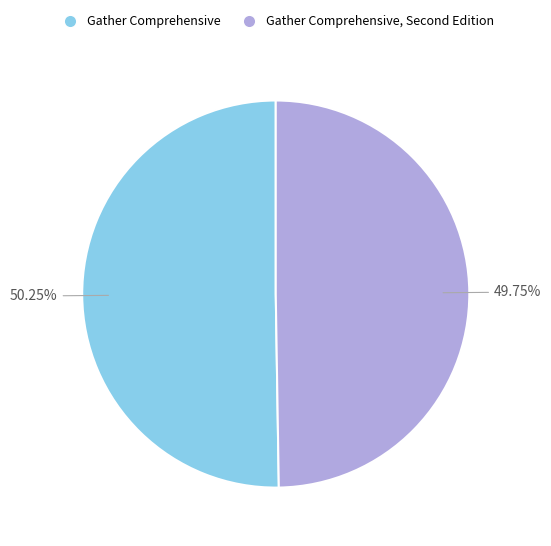

Is there a majority slice in this chart?

Yes